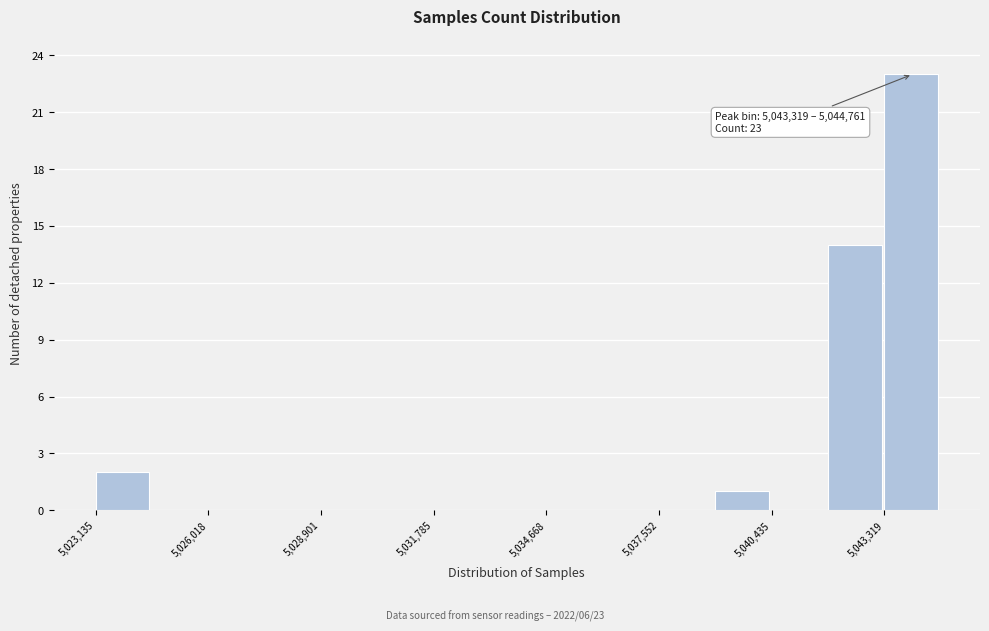

Read against the x-axis, roughly where is the centre of the tallest bar?

5044000